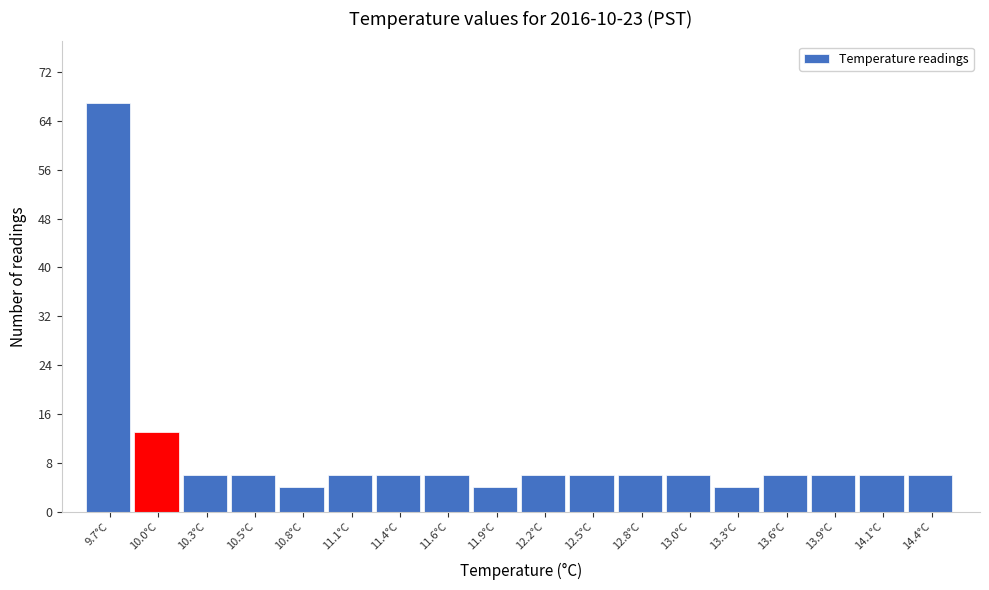

Reading left to right, extract all data points from this chart.

67	13	6	6	4	6	6	6	4	6	6	6	6	4	6	6	6	6